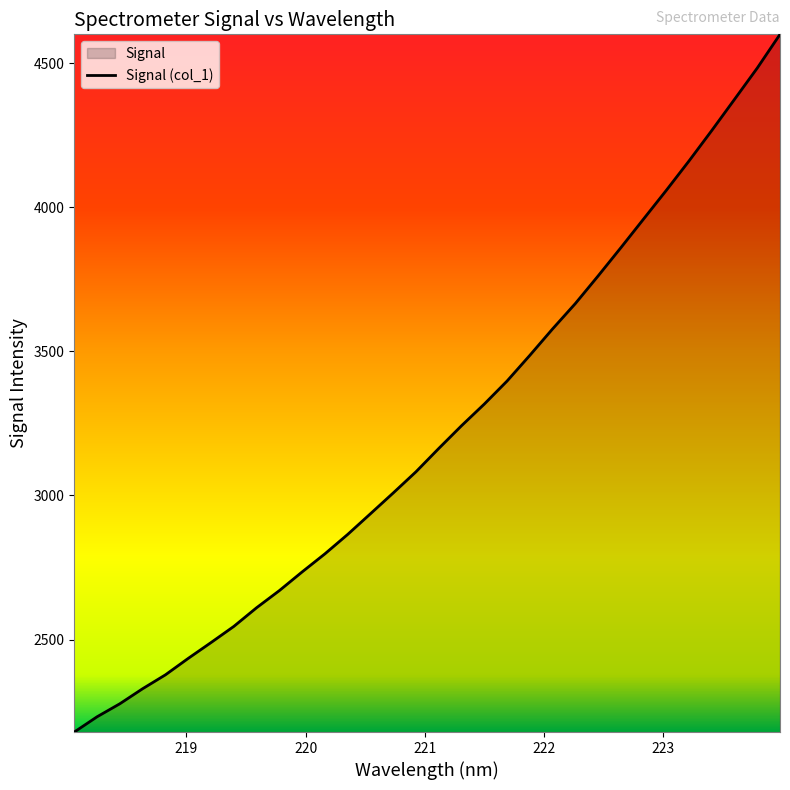

What is the greatest value displayed?

4599.7